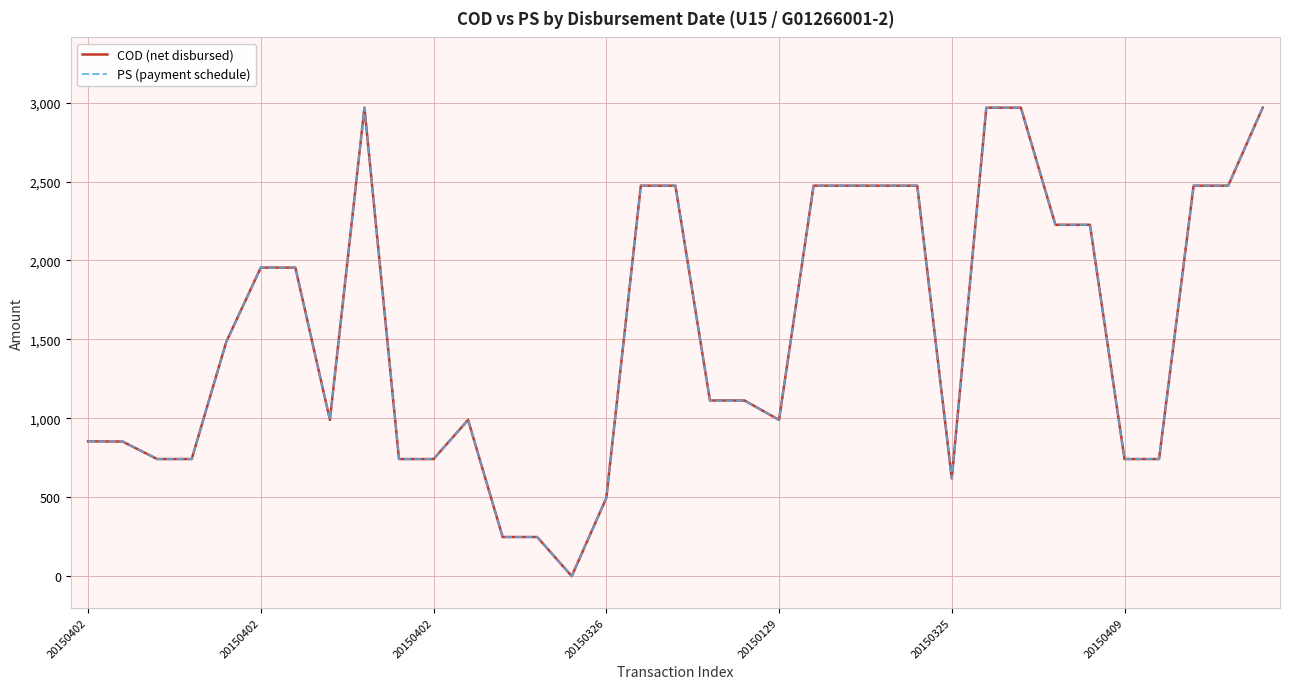

What is the greatest value displayed?

2968